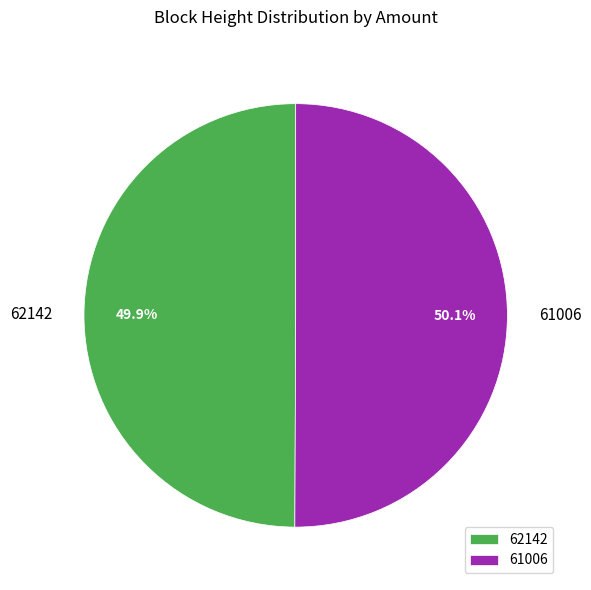

What is the ratio of the value at 62142 to the value at 61006?

1.0